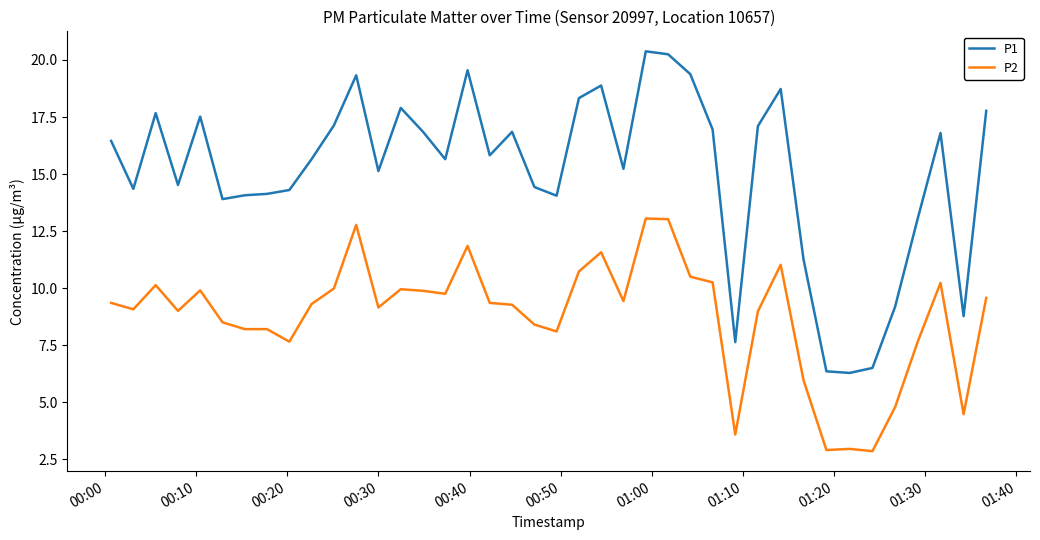

What is the maximum value for P2?

13.1